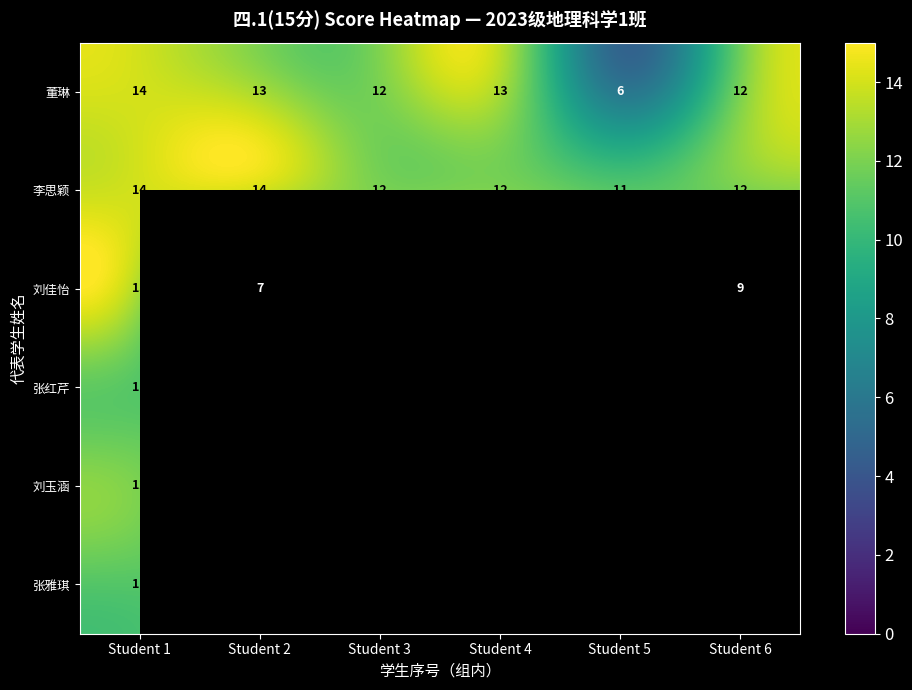

Which has a higher value, Student 6 or Student 2?

Student 2